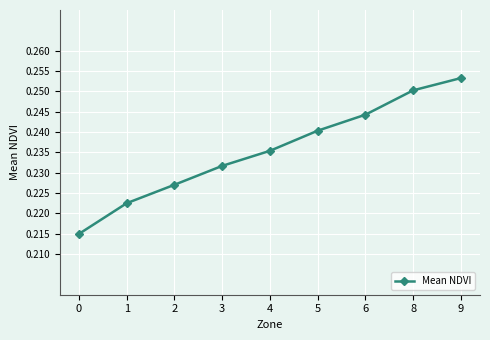

Which label corresponds to the largest value in the chart?

9